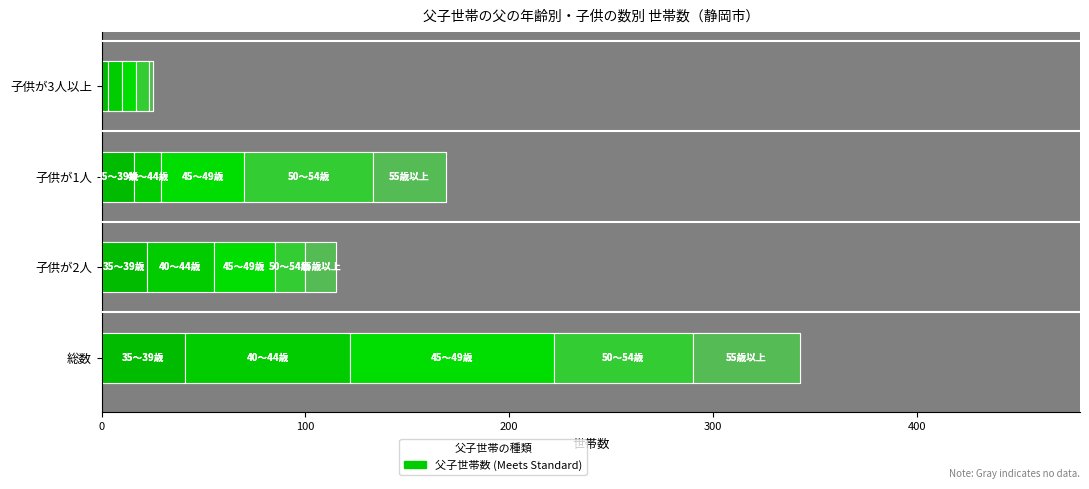

What is the sum of the 45～49歳 values at 総数 and 子供が2人?

130